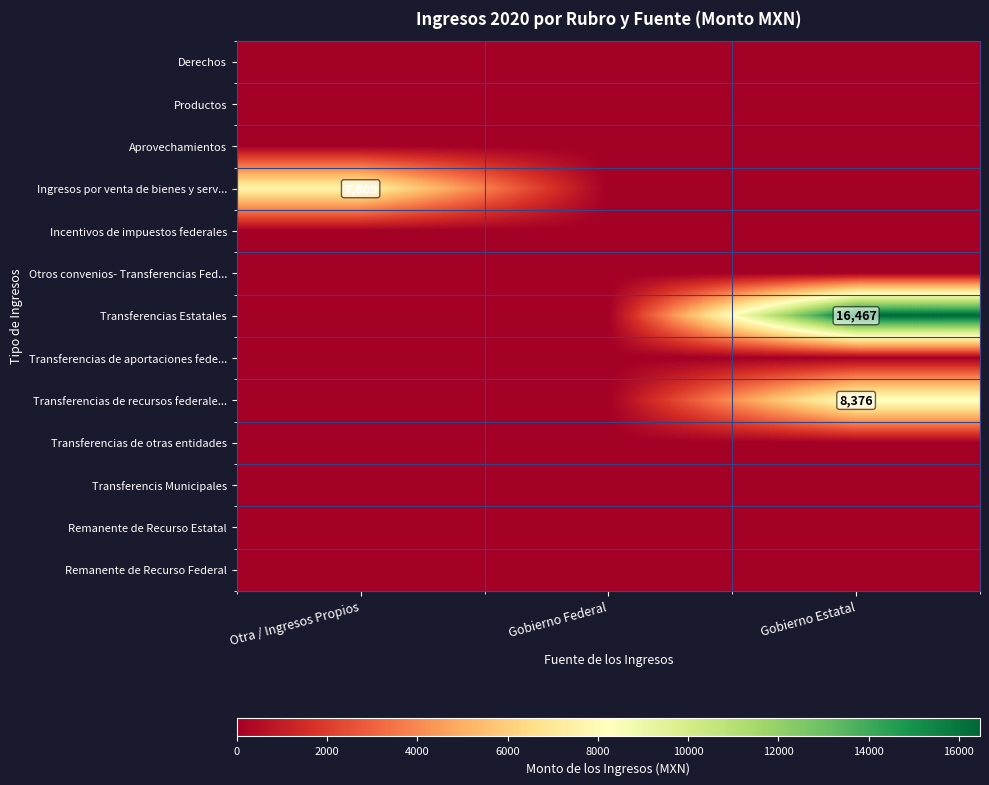

Is the value of Otros convenios- Transferencias Fed... at Gobierno Federal greater than the value of Transferencias de aportaciones fede... at Gobierno Estatal?

No